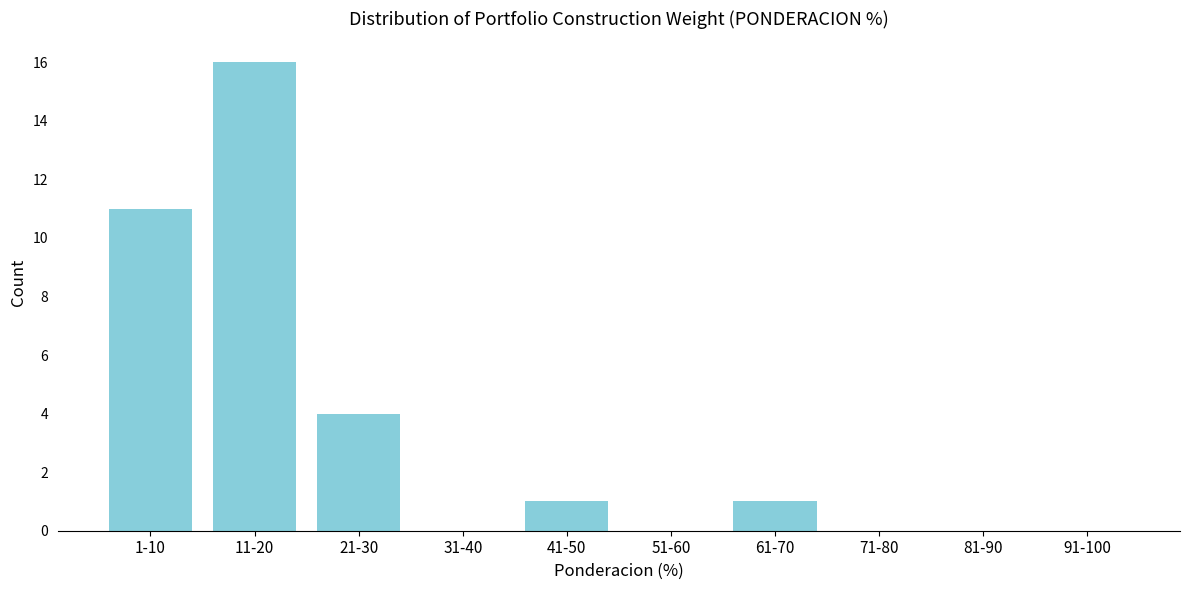

Reading left to right, what are all the values shown in this chart?

1-10=11	11-20=16	21-30=4	31-40=0	41-50=1	51-60=0	61-70=1	71-80=0	81-90=0	91-100=0